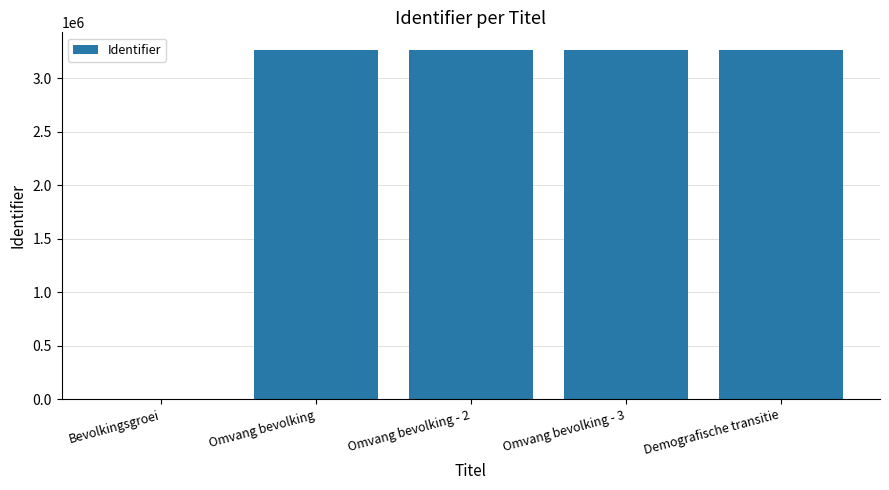

Approximately how many times larger is the value at Demografische transitie compared to Omvang bevolking - 2?

1.0